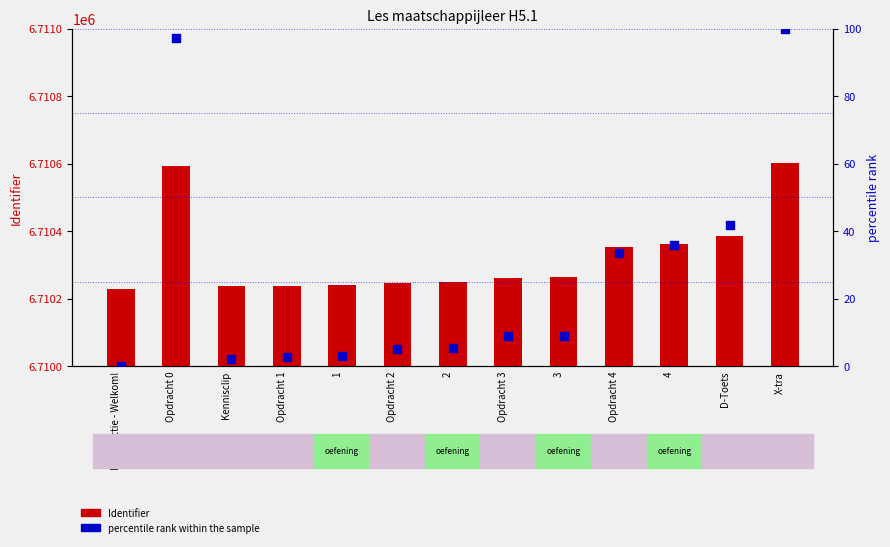

Which series contains the highest Y value?

Identifier